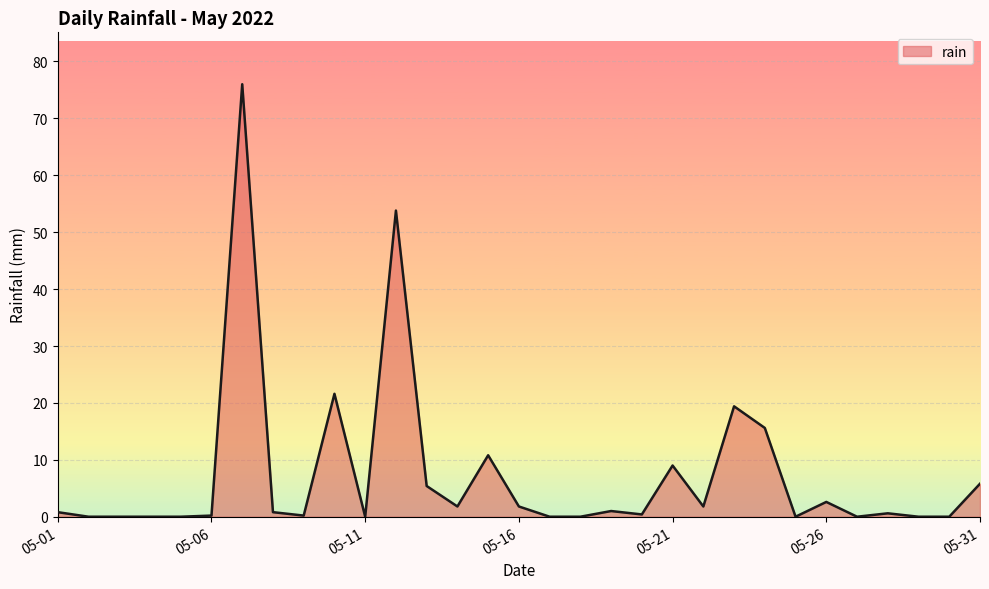

True or false: the data has more than 2 interior local peaks.

True